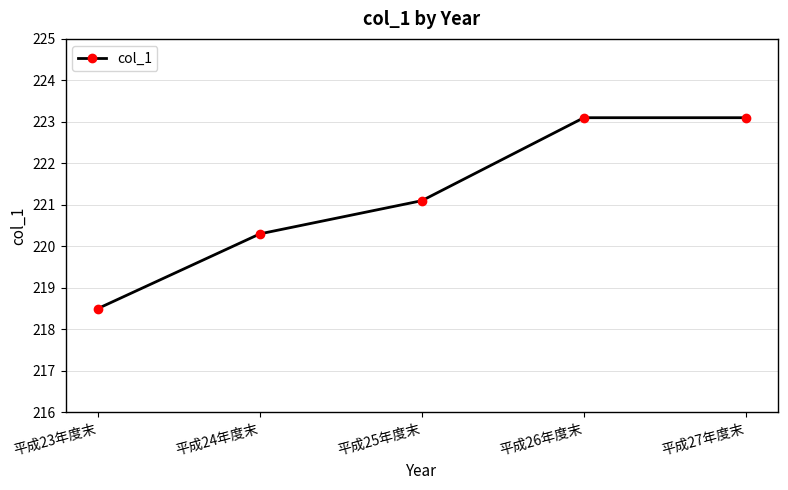

Reading left to right, extract all data points from this chart.

218.5	220.3	221.1	223.1	223.1